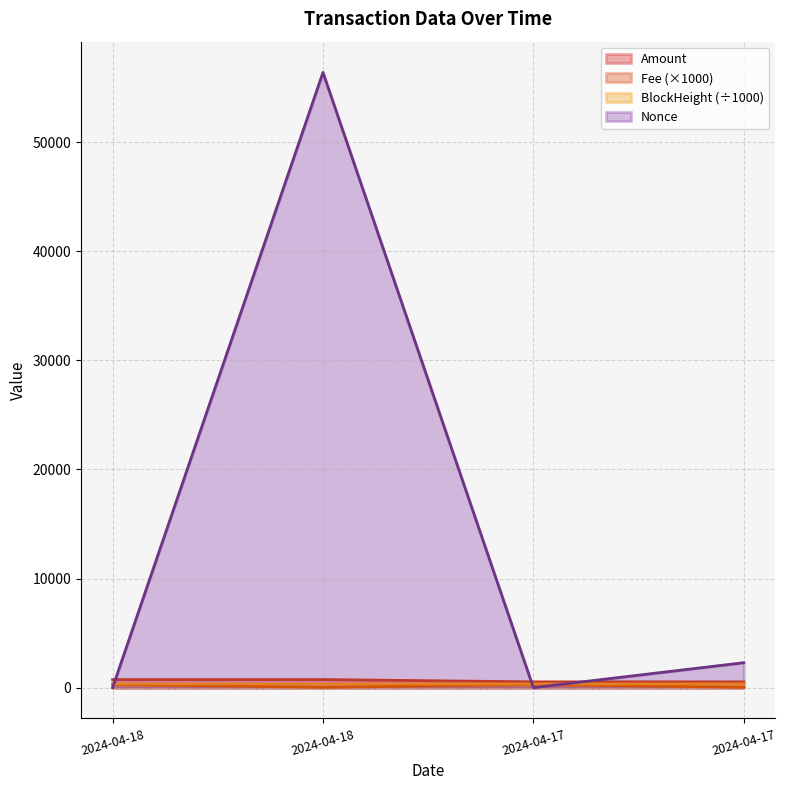

What is the difference between the second highest and minimum values in the Fee series?

270.0